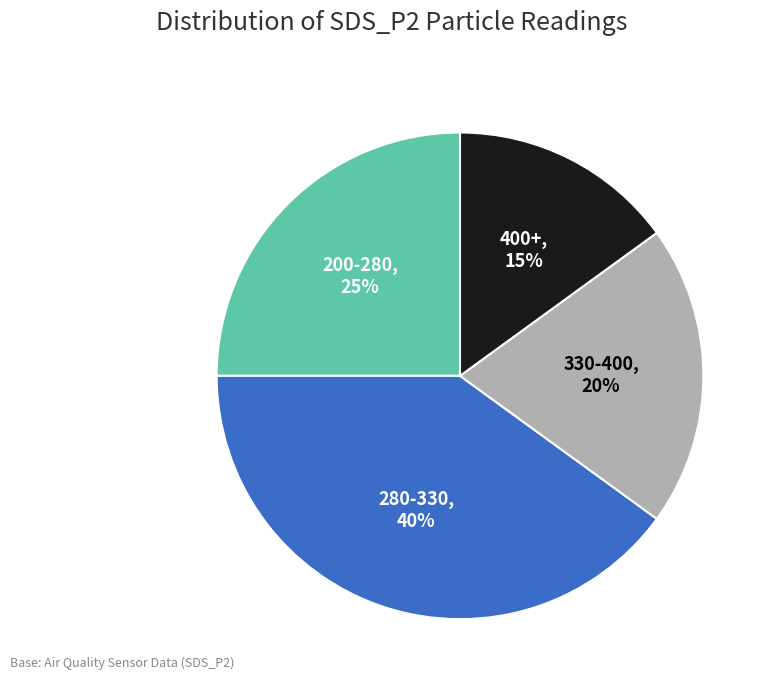

Is there any slice that represents more than half of the pie?

No